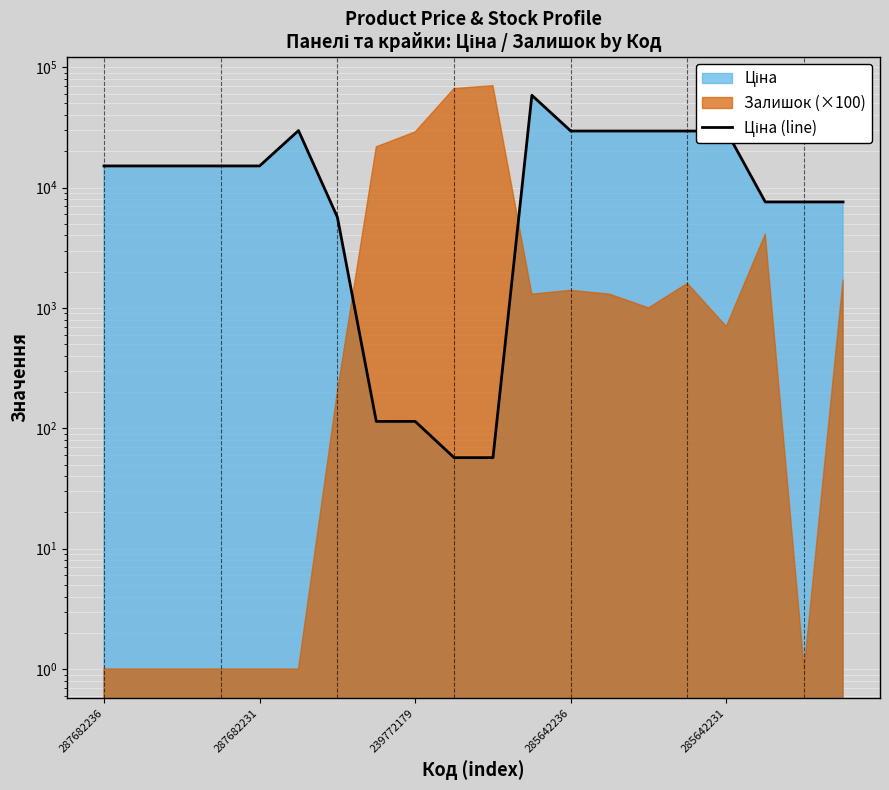

Where does the data first go above 15120?

5